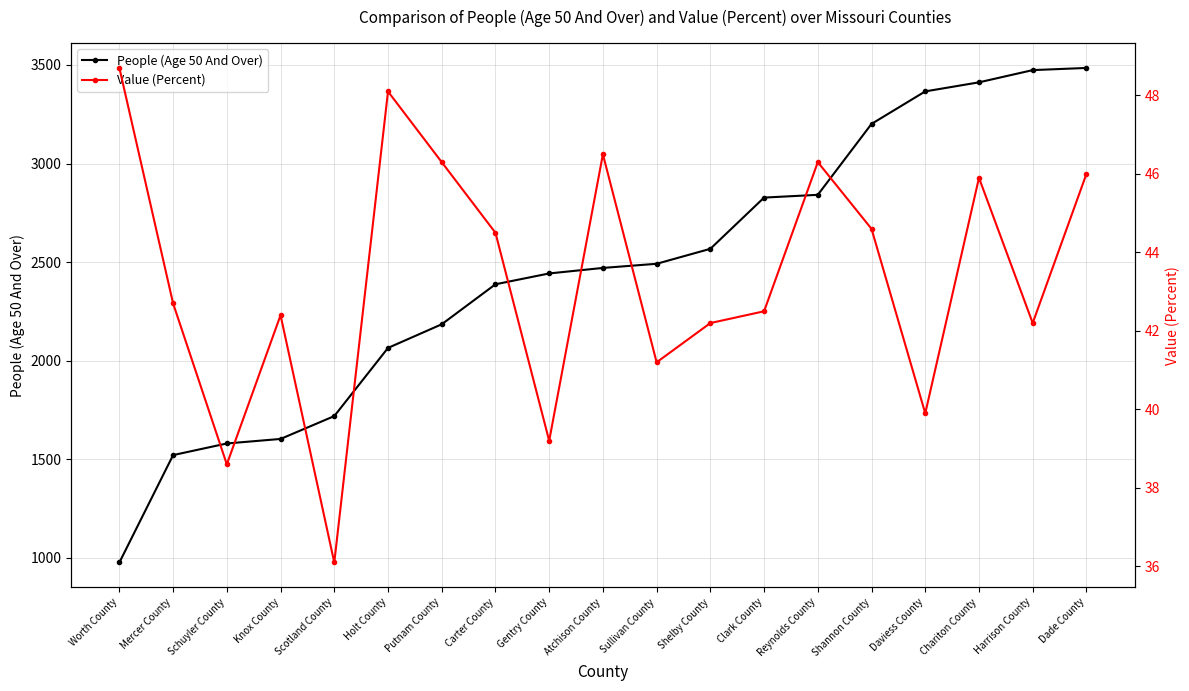

How many data points in People (Age 50 And Over) are above 2470?

9